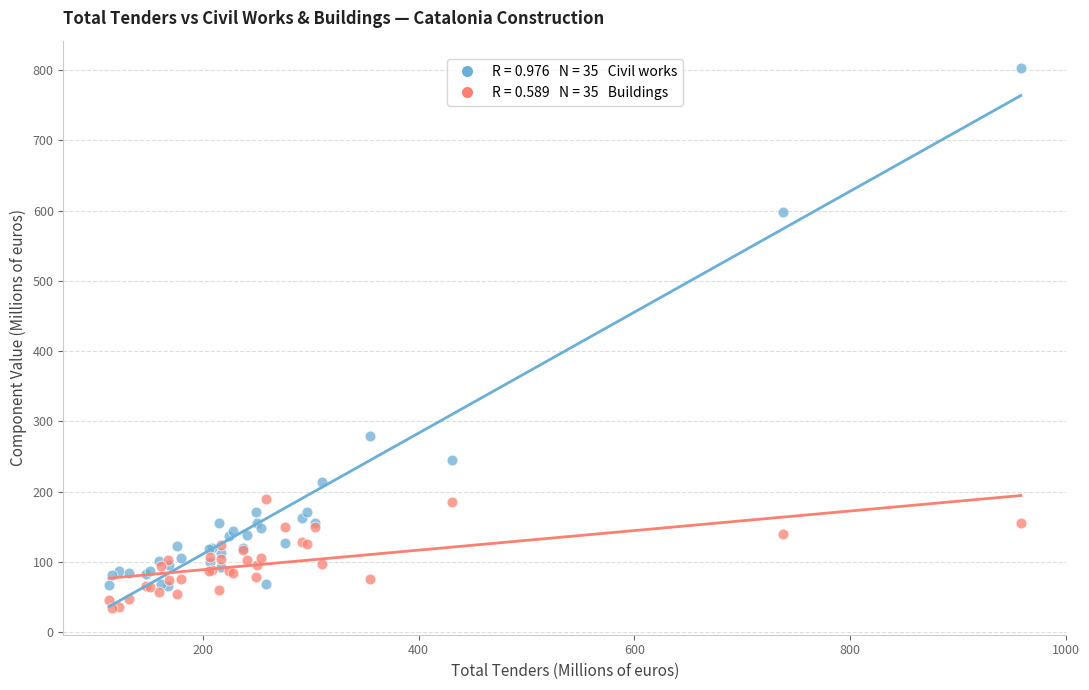

Across all series, what Y value is closest to 419?

279.2